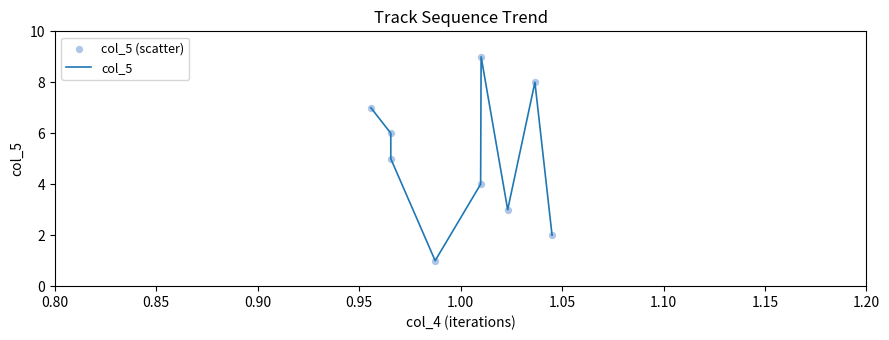

What is the greatest value displayed?

9